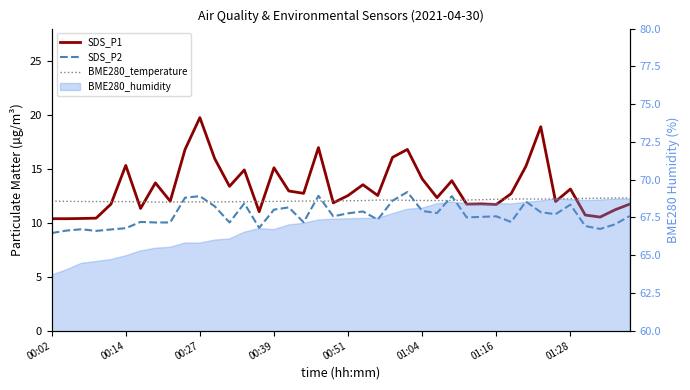

Where is BME280_temperature nearest to the value 12?

16